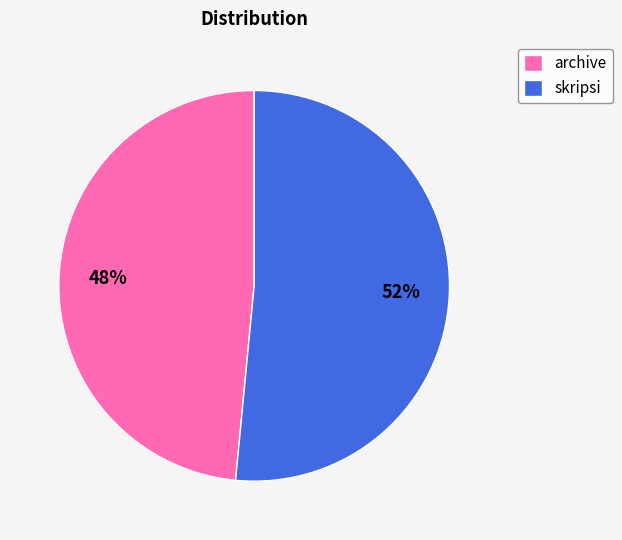

To the nearest percent, what is the average slice percentage?

50%